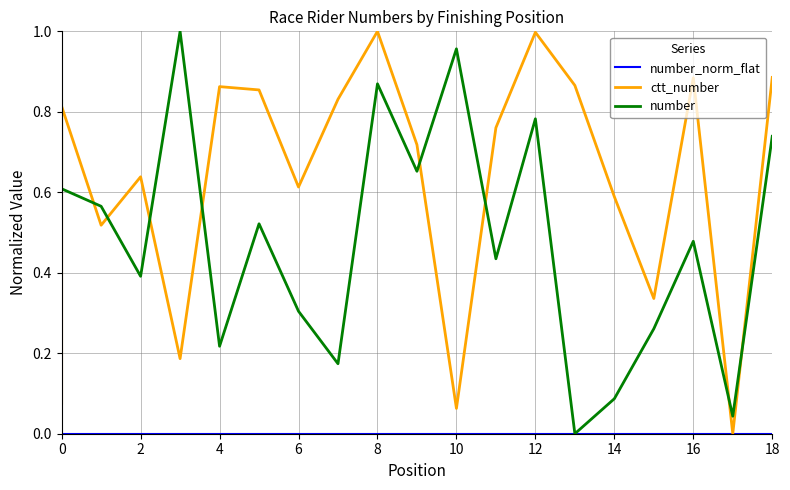

What are all the series names shown in the legend?

number_norm_flat, ctt_number, number